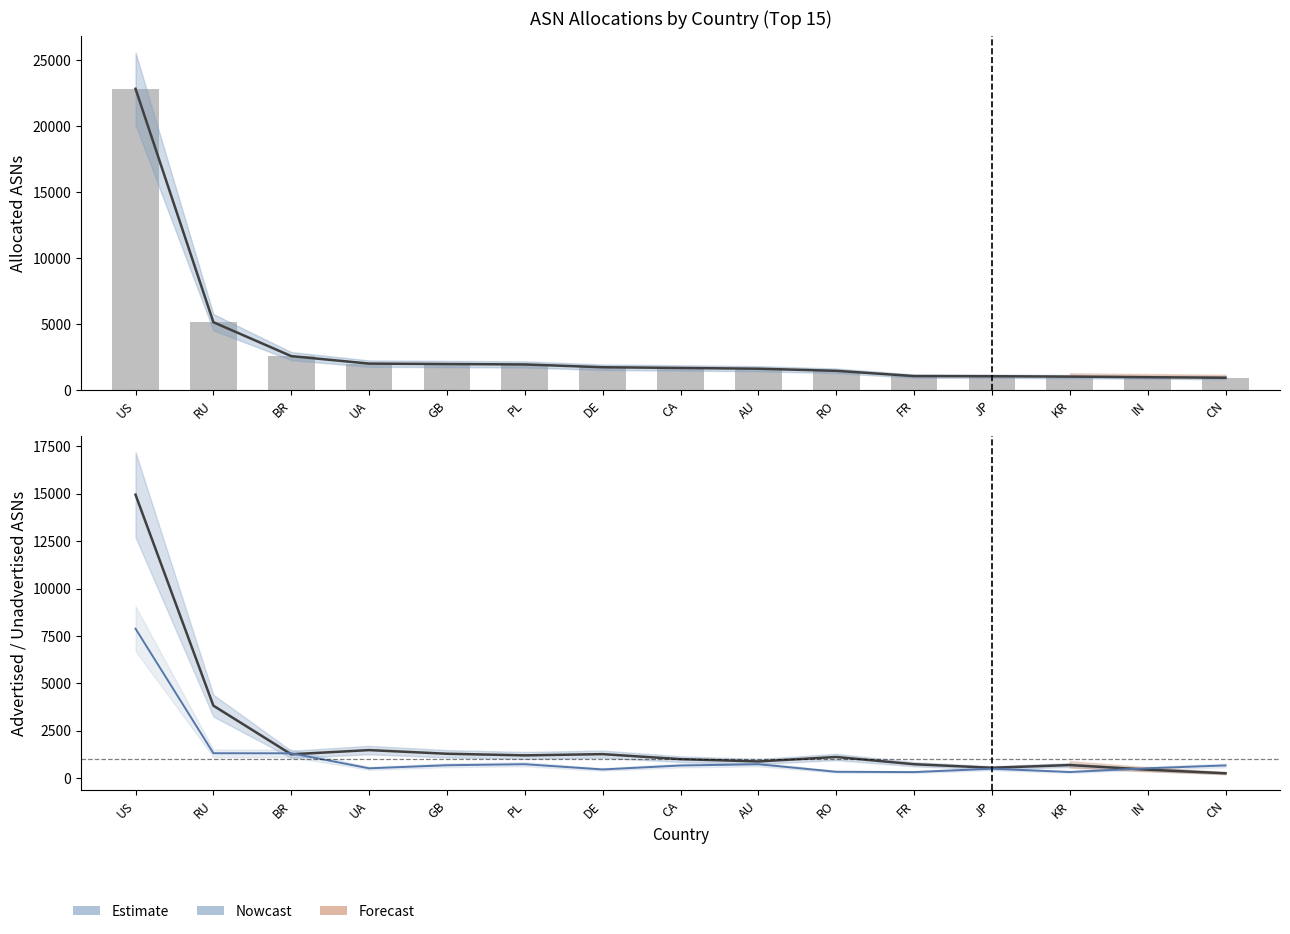

Reading left to right, transcribe all the data shown in this chart.

Allocated ASNs (line): 22831	5140	2571	2003	1971	1940	1729	1674	1617	1457	1058	1047	1018	973	932
Allocated ASNs: 22831	5140	2571	2003	1971	1940	1729	1674	1617	1457	1058	1047	1018	973	932
Advertised ASNs: 14948	3824	1259	1482	1289	1203	1268	1005	882	1119	736	549	692	450	259
Unadvertised ASNs: 7883	1316	1312	521	682	737	461	669	735	338	322	498	326	523	673